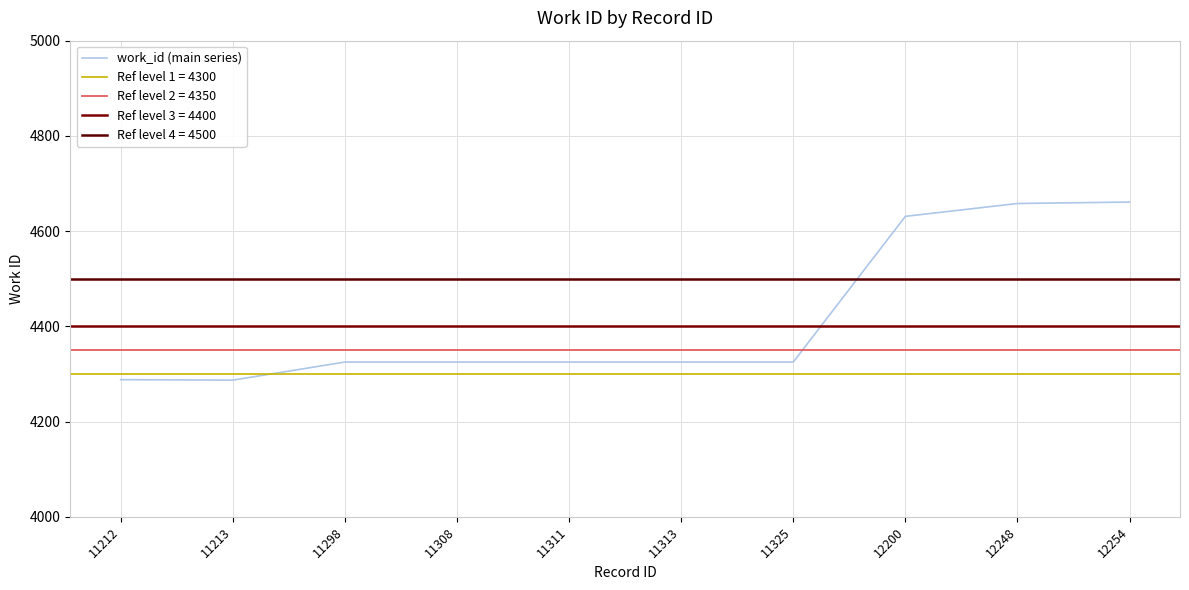

The value at 12248 is 1021. True or false?

False